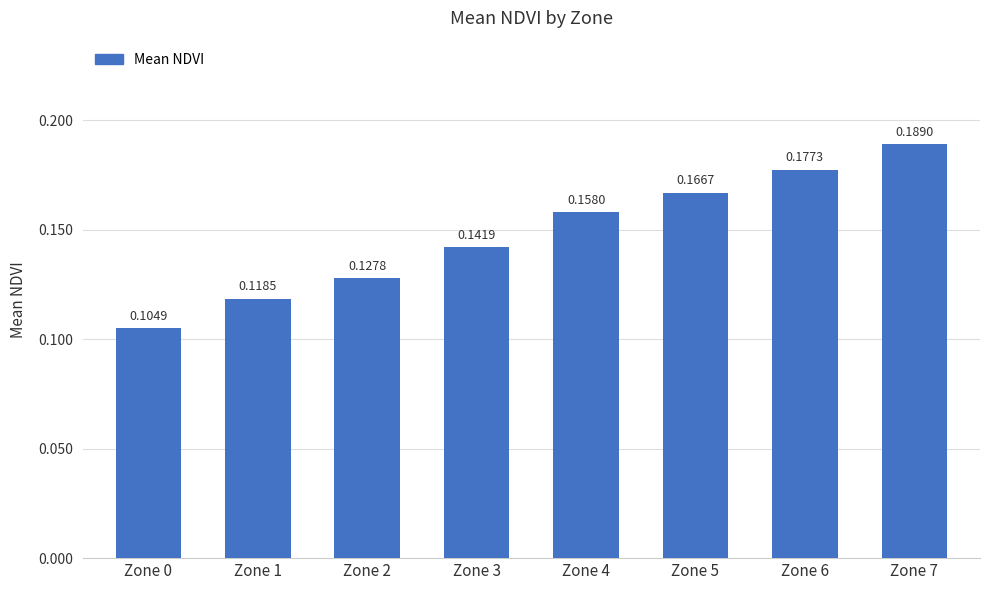

The chart shows a value of 0.0 at Zone 3. True or false?

False